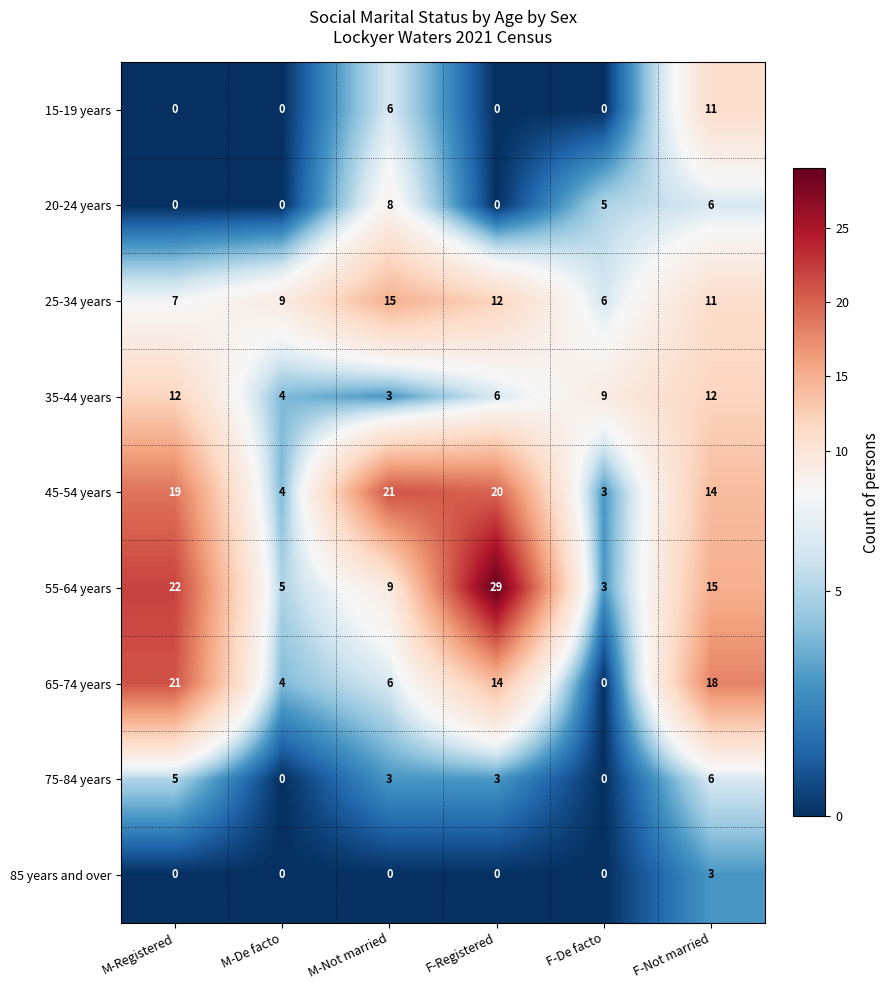

How many data points does each series have?

6